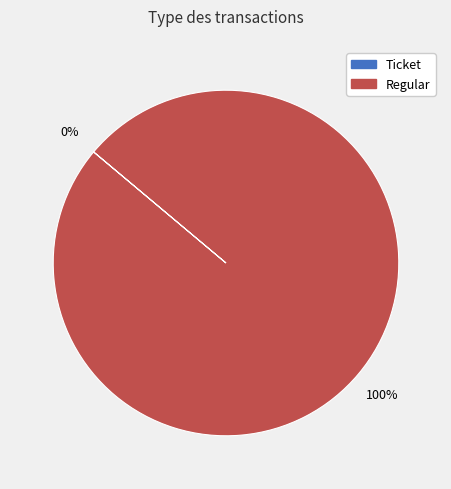

Rank the categories by value from highest to lowest.

Regular, Ticket